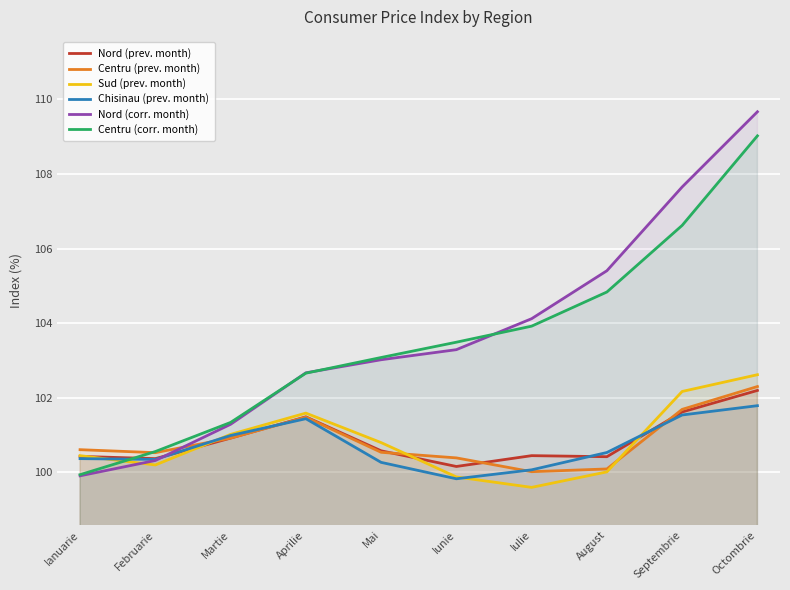

What is the difference between the Chisinau (prev. month) values at August and Februarie?

0.2